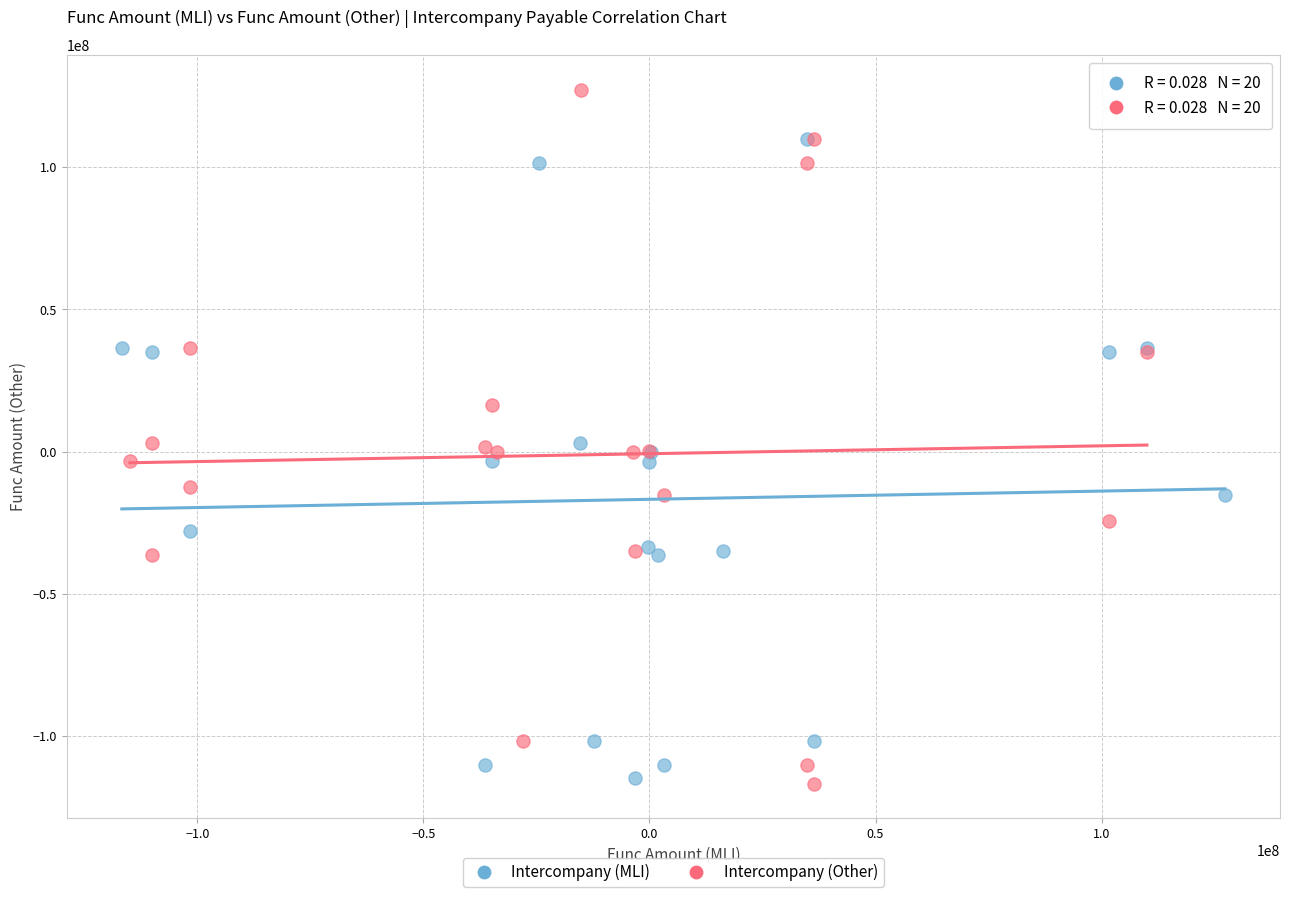

Which series reaches the maximum Y coordinate?

Intercompany (Other)